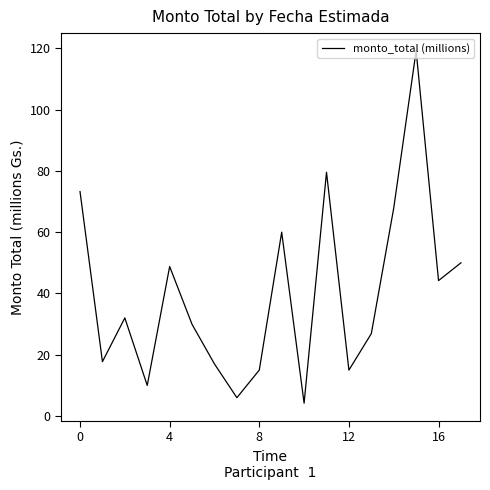

What is the greatest value displayed?

119.2